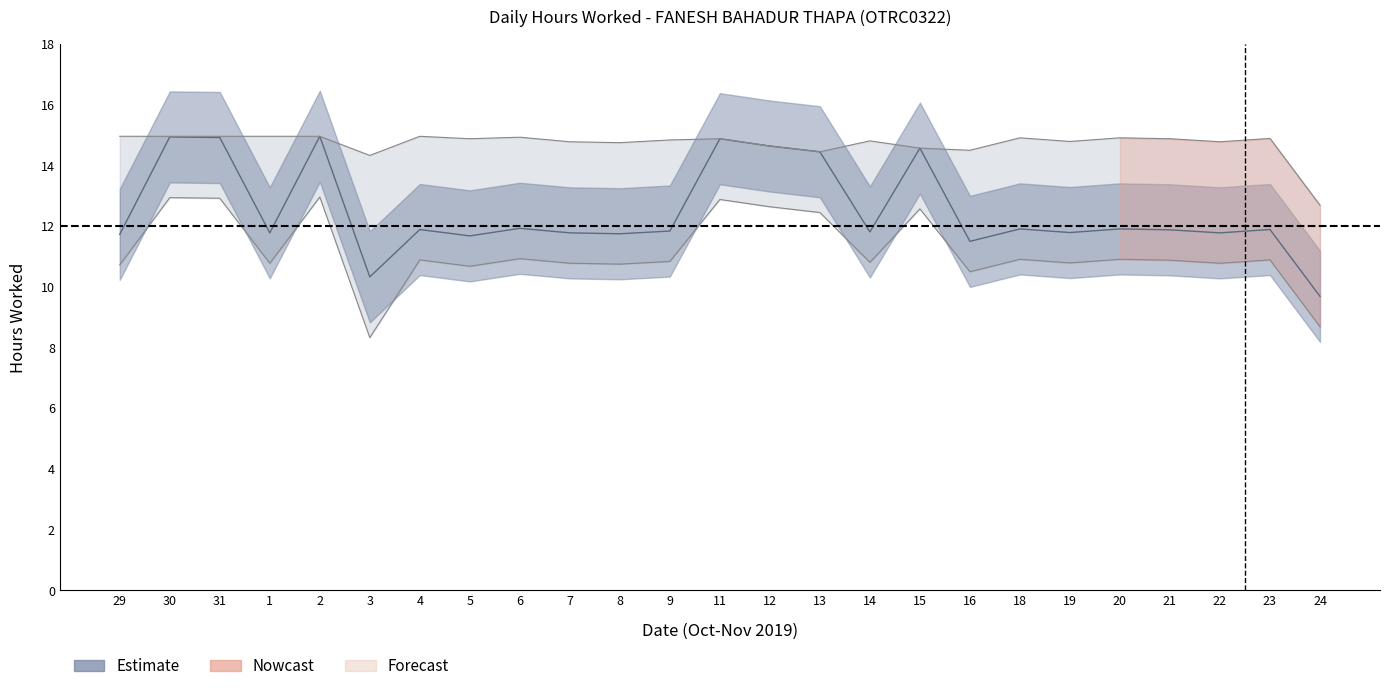

Reading right to left, list all the values displayed in this chart.

Hours Worked: 24=9.7	23=11.9	22=11.8	21=11.9	20=11.9	19=11.8	18=11.9	16=11.5	15=14.6	14=11.8	13=14.4	12=14.6	11=14.9	9=11.8	8=11.7	7=11.8	6=11.9	5=11.7	4=11.9	3=10.3	2=14.9	1=11.8	31=14.9	30=14.9	29=11.7
Upper Band: 24=12.7	23=14.9	22=14.8	21=14.9	20=14.9	19=14.8	18=14.9	16=14.5	15=14.6	14=14.8	13=14.4	12=14.6	11=14.9	9=14.8	8=14.7	7=14.8	6=14.9	5=14.9	4=14.9	3=14.3	2=14.9	1=14.9	31=14.9	30=14.9	29=14.9
Lower Band: 24=8.7	23=10.9	22=10.8	21=10.9	20=10.9	19=10.8	18=10.9	16=10.5	15=12.6	14=10.8	13=12.4	12=12.6	11=12.9	9=10.8	8=10.7	7=10.8	6=10.9	5=10.7	4=10.9	3=8.3	2=12.9	1=10.8	31=12.9	30=12.9	29=10.7